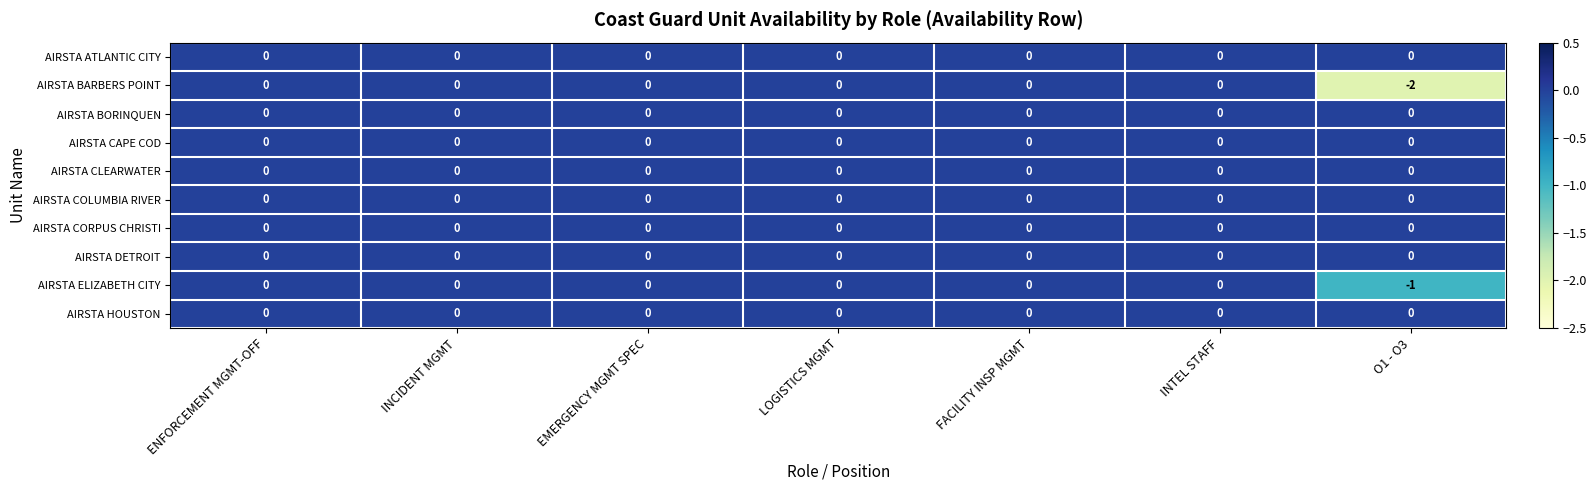

The AIRSTA ELIZABETH CITY series shows 0 at INTEL STAFF. True or false?

True